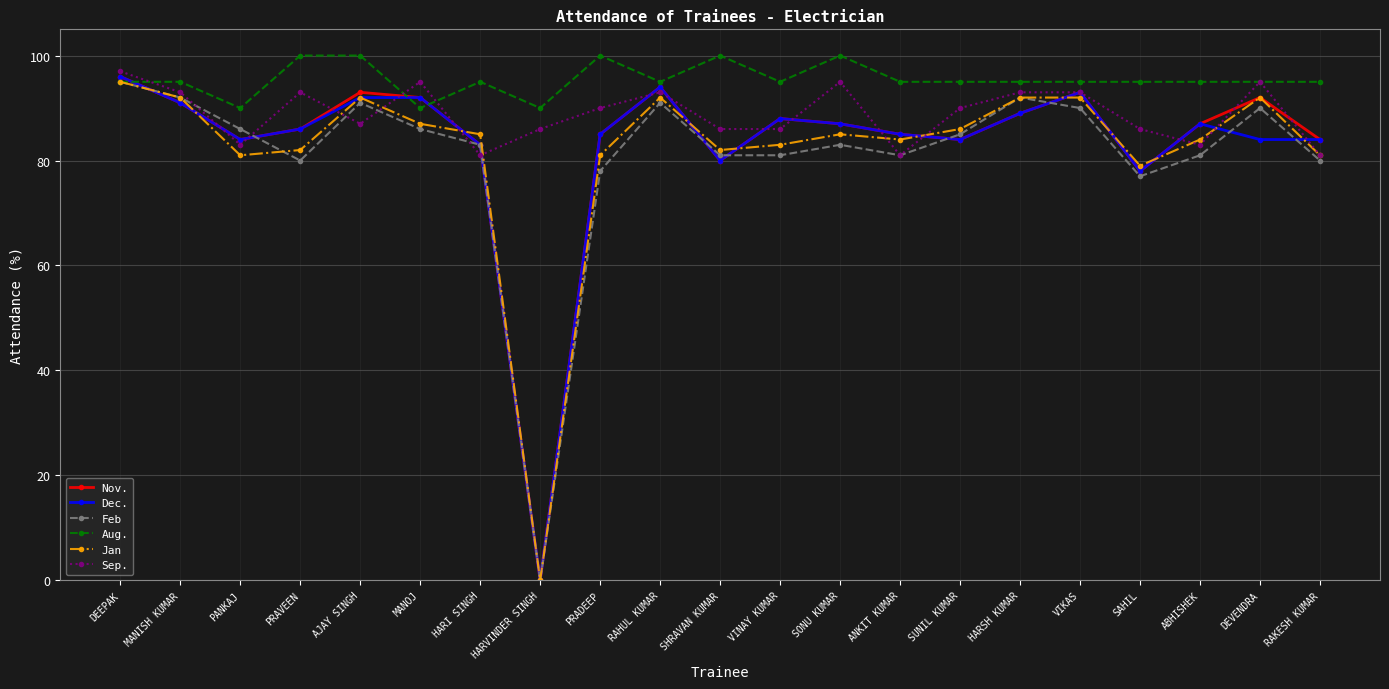

How many data points does each series have?

21